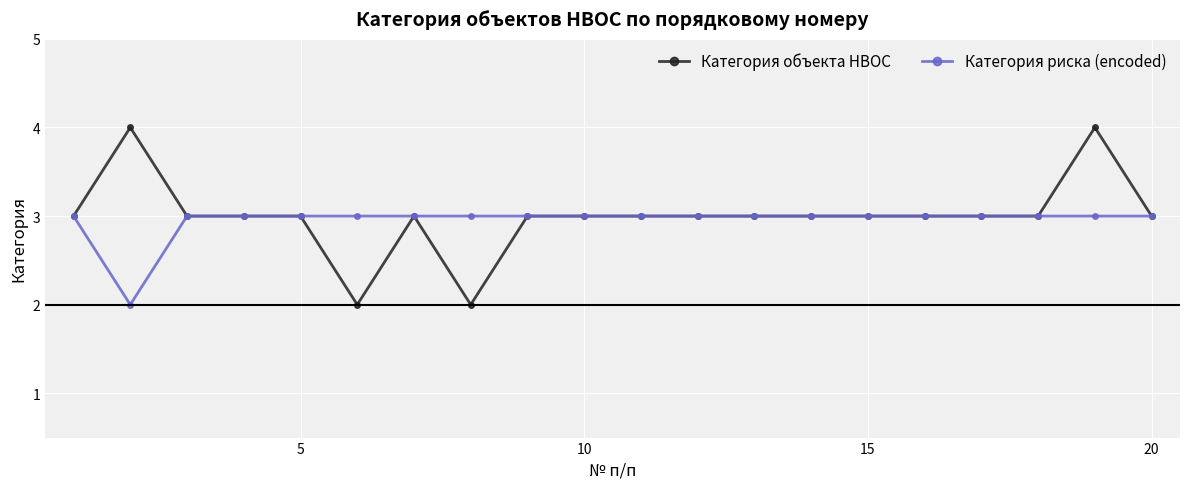

True or false: Категория объекта НВОС has more than 1 interior local peaks.

True